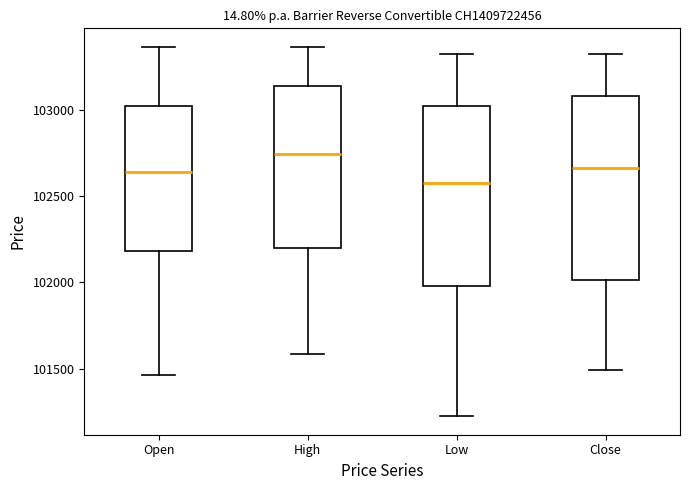

Reading left to right, read every box against the y-axis: the position of its median line, the range the box covers, and the ends of its whiskers. The values are not printed on the chart, so give them approximately, as read against the axis.

Open: median 102650, box 102200 to 103000, whiskers 101450 to 103350
High: median 102750, box 102200 to 103150, whiskers 101600 to 103350
Low: median 102600, box 102000 to 103000, whiskers 101250 to 103350
Close: median 102650, box 102000 to 103100, whiskers 101500 to 103350